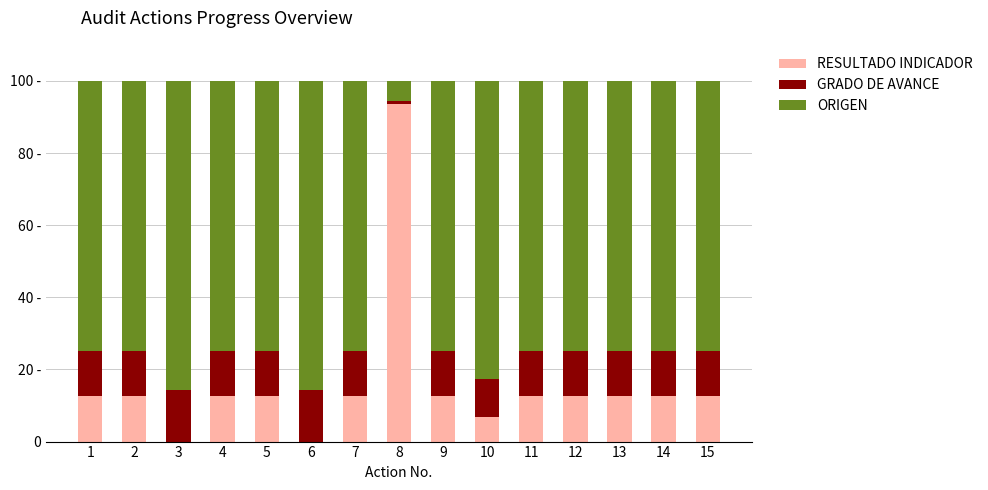

What is the sum of all RESULTADO INDICADOR values?

237.9